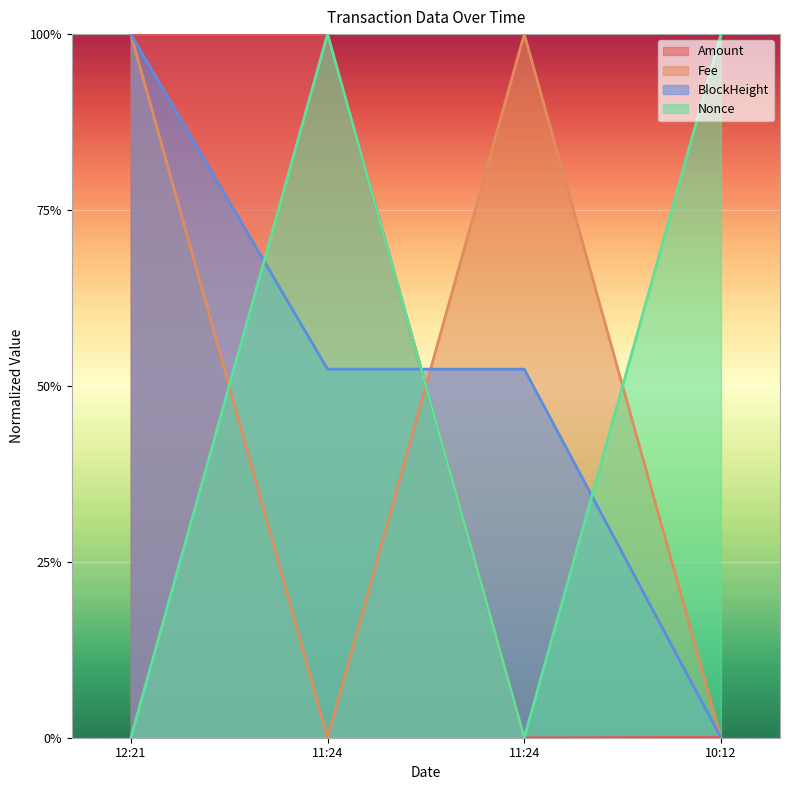

True or false: Fee has a value of 50.6 at 11:24.

False